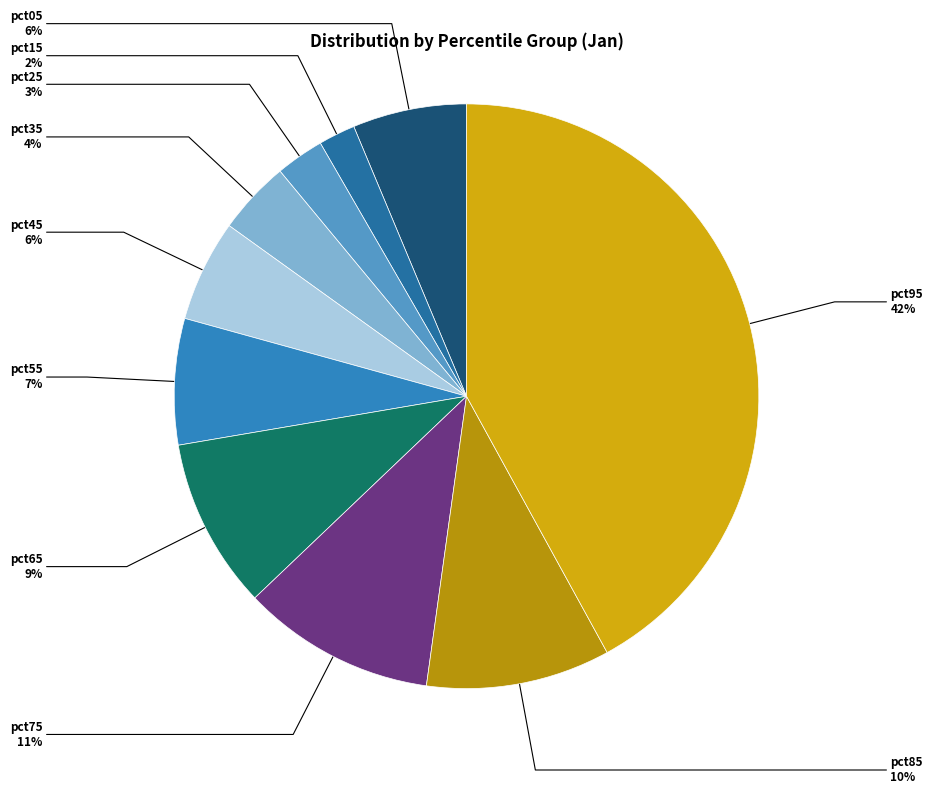

How many segments does this pie chart have?

10